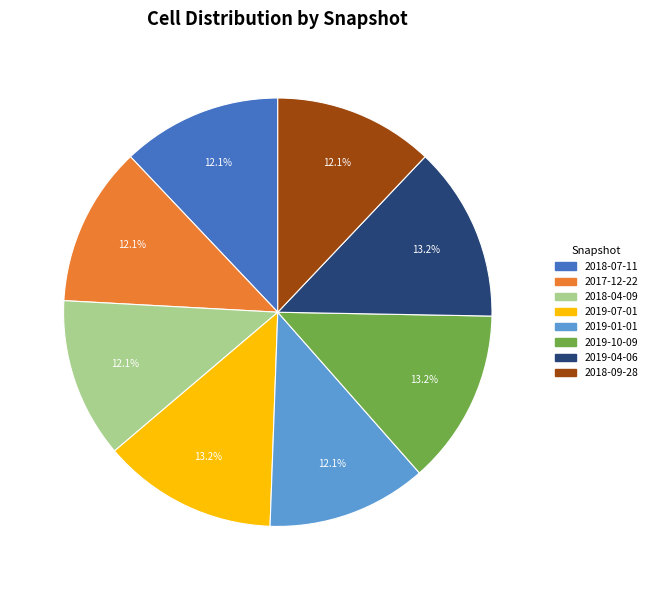

What portion of the pie excludes 2018-07-11?

87.9%